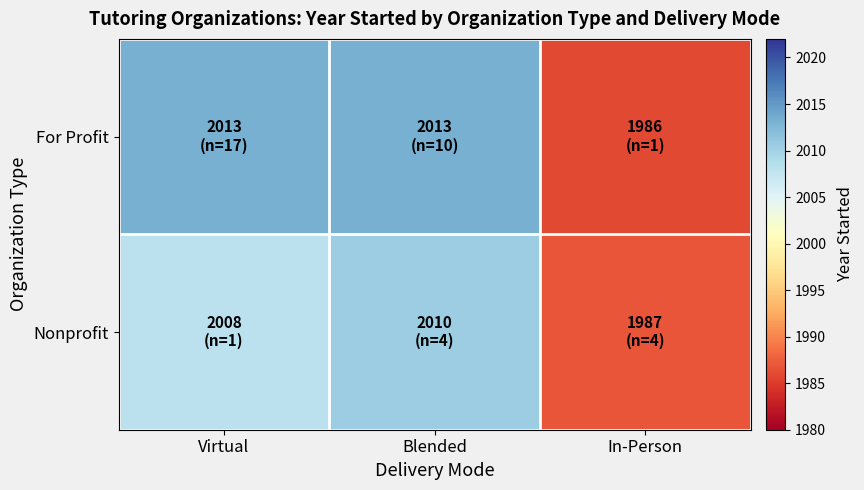

Reading left to right, list all the values displayed in this chart.

For Profit: Virtual=2013.2	Blended=2013.3	In-Person=1986.0
Nonprofit: Virtual=2008.0	Blended=2010.5	In-Person=1986.8